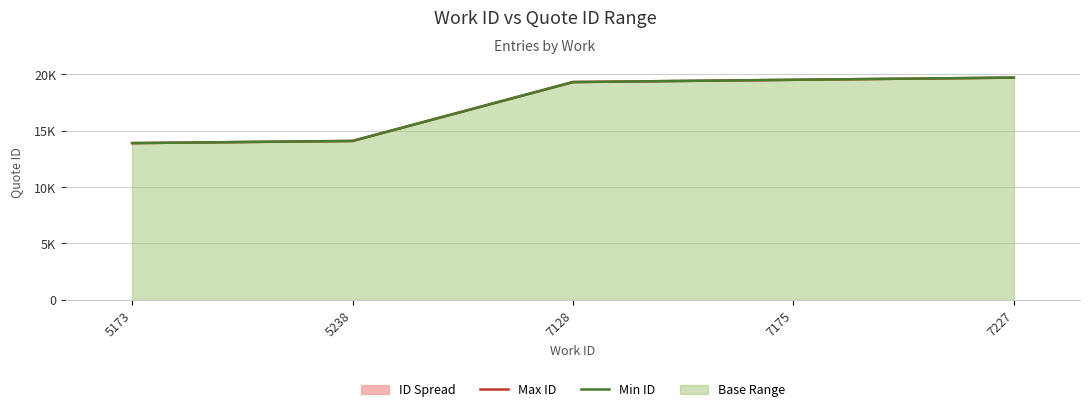

True or false: Min ID and Max ID cross at least once.

False